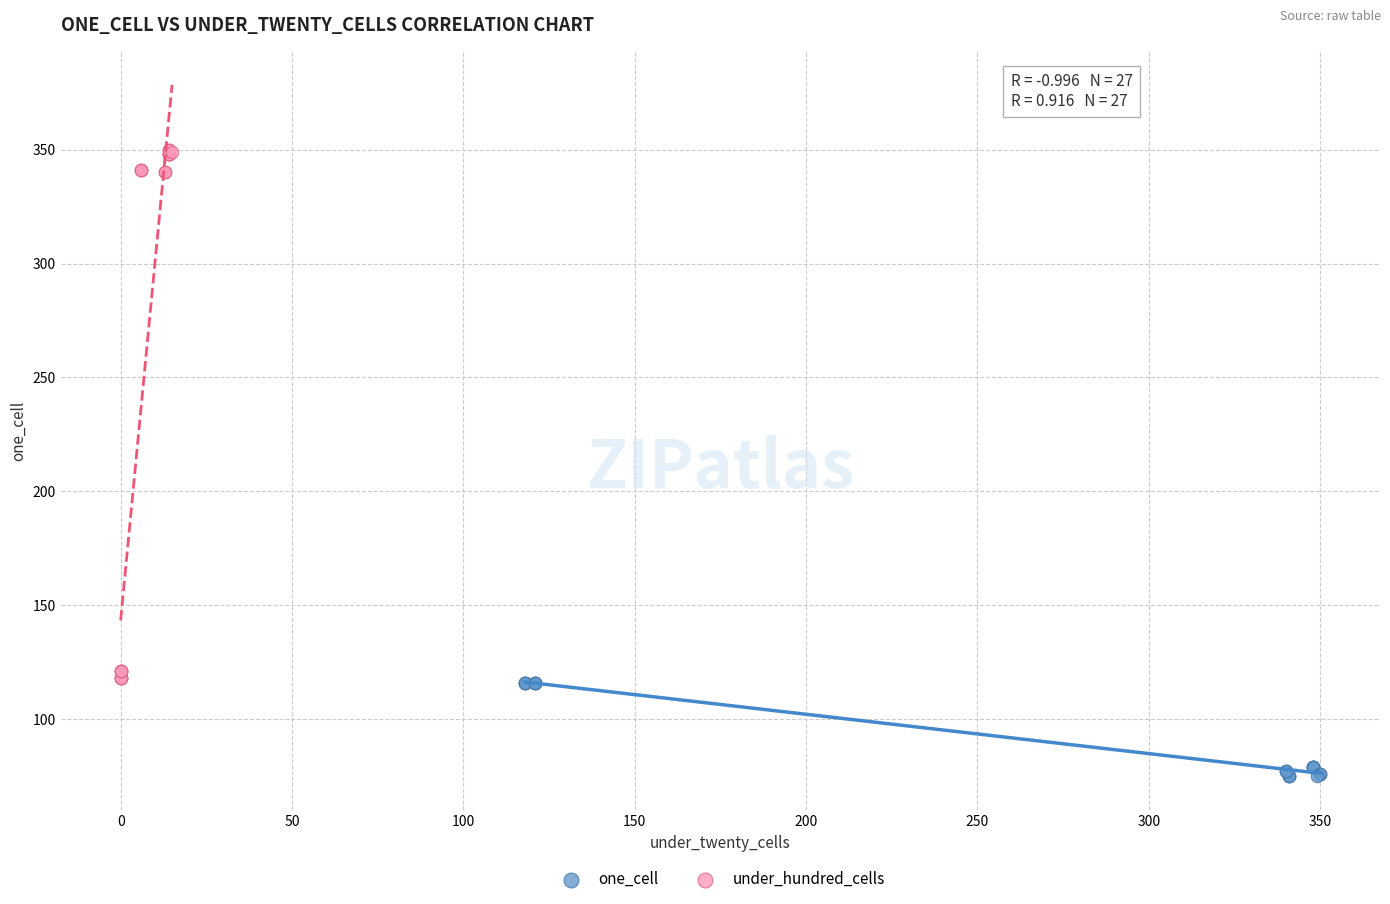

Which series contains the lowest Y value?

one_cell